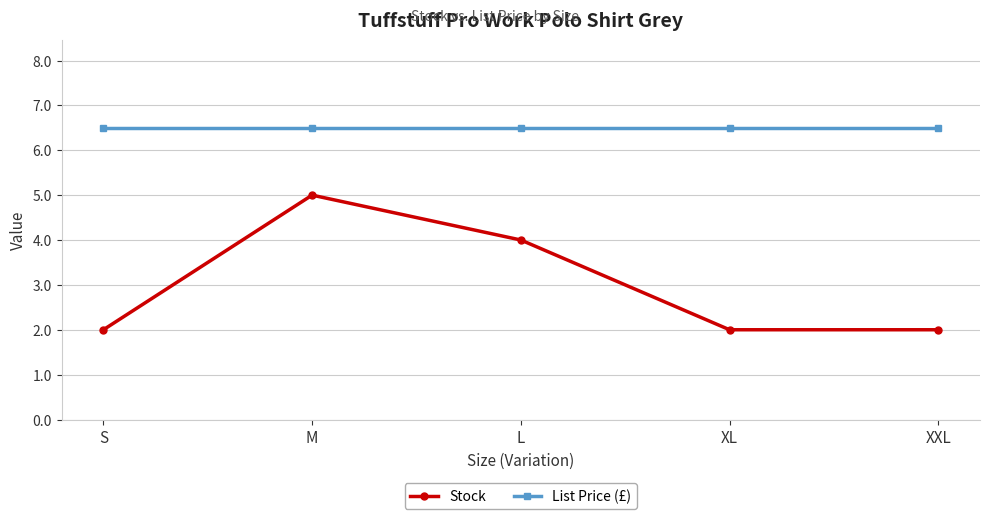

What is the maximum value for Stock?

5.0